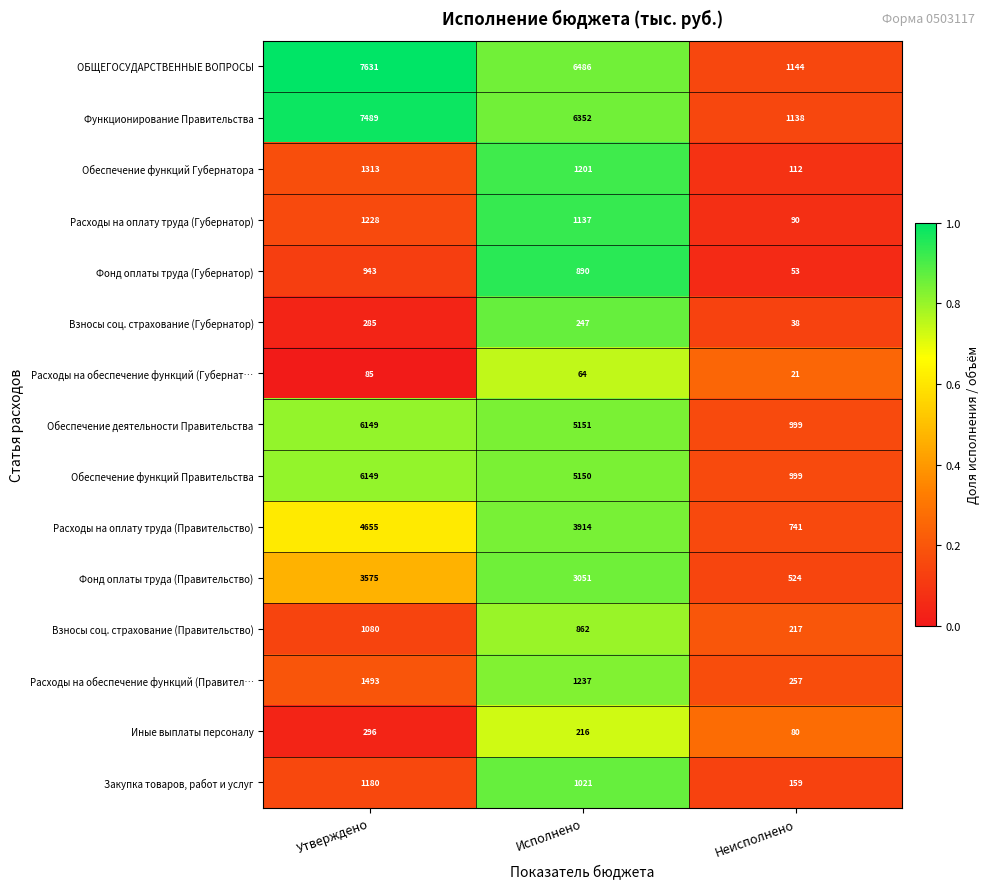

Which series has the widest spread of values?

ОБЩЕГОСУДАРСТВЕННЫЕ ВОПРОСЫ